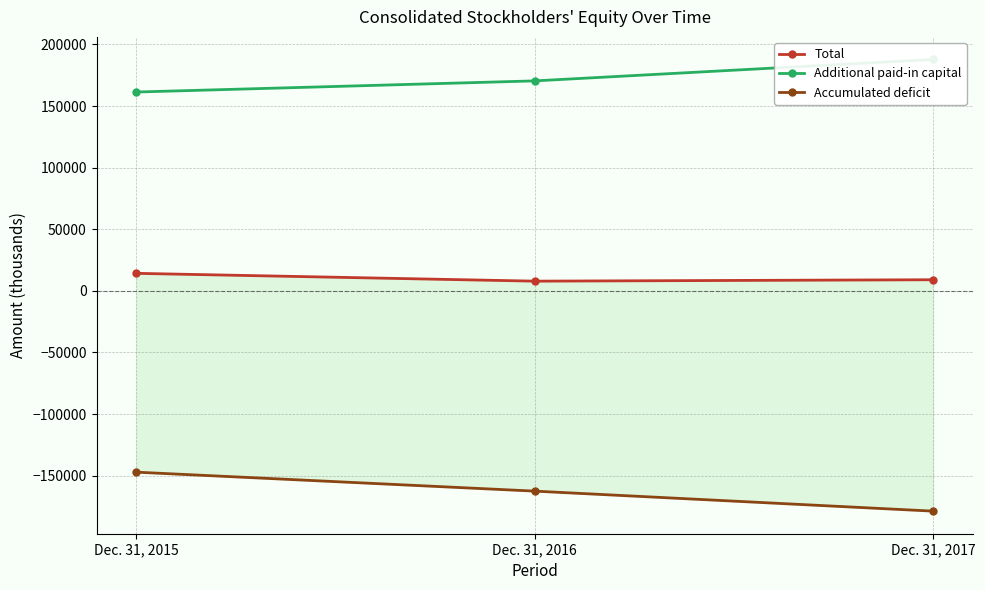

What is the spread (max minus min) of values at Dec. 31, 2017?

366587